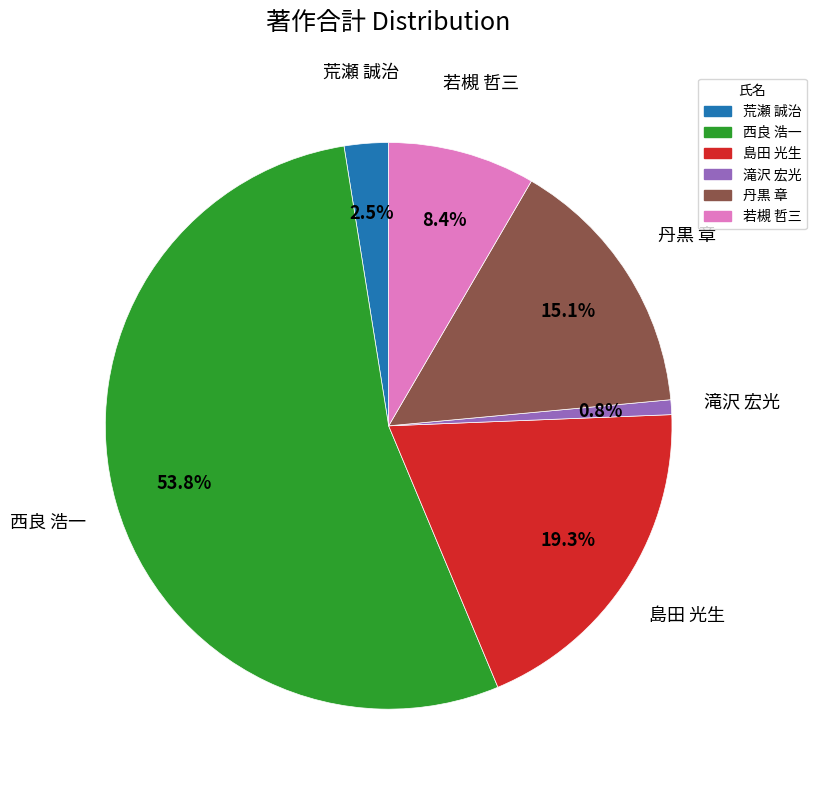

Does any single category account for the majority?

Yes